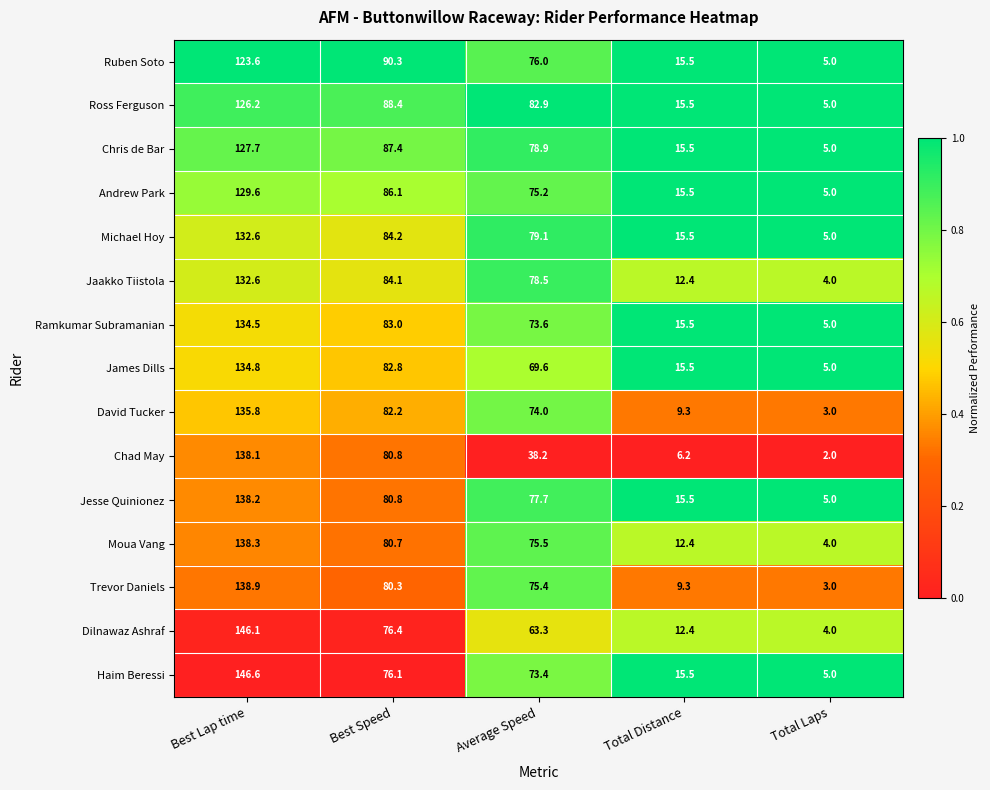

At which category does the chart reach its minimum across all series?

Total Laps